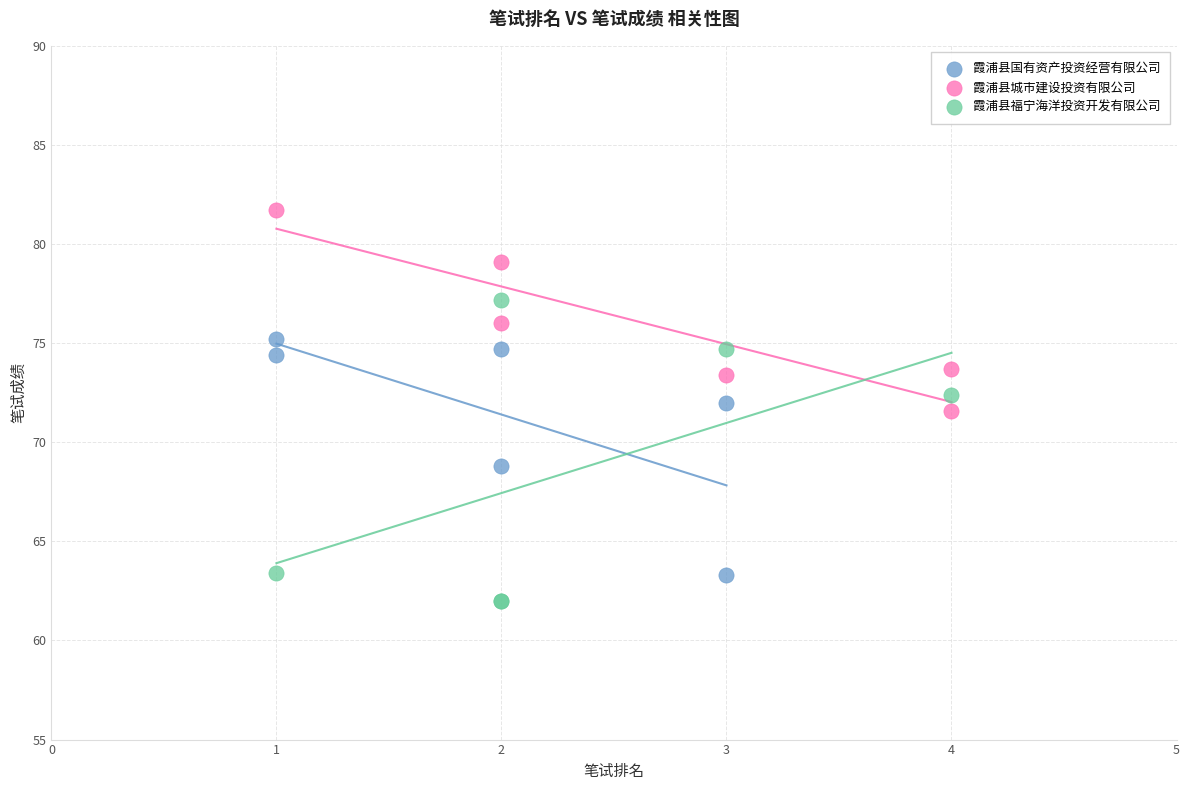

Which series has the largest Y range (max minus min)?

霞浦县福宁海洋投资开发有限公司